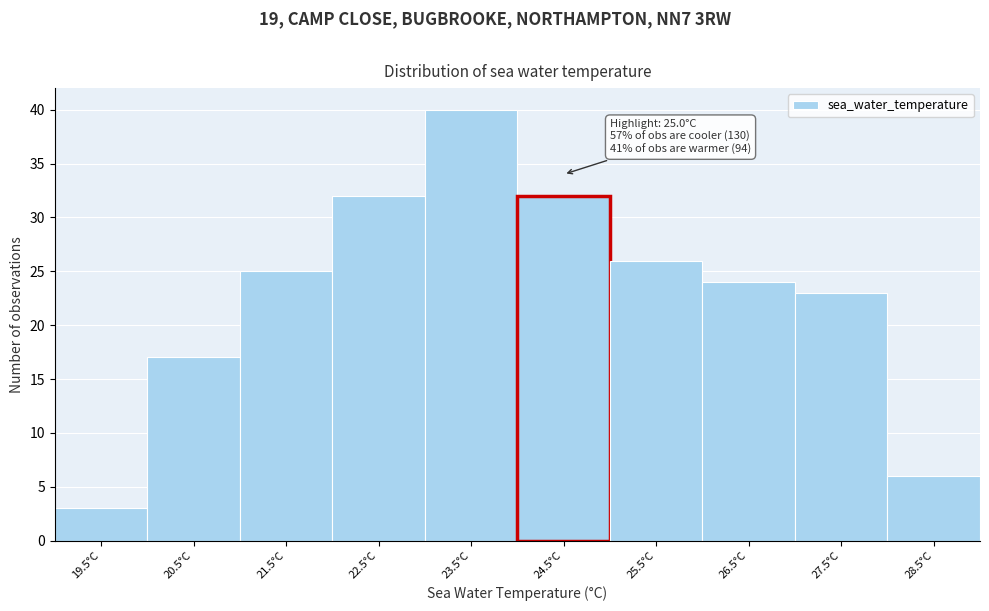

Reading right to left, list all the values displayed in this chart.

6	23	24	26	32	40	32	25	17	3